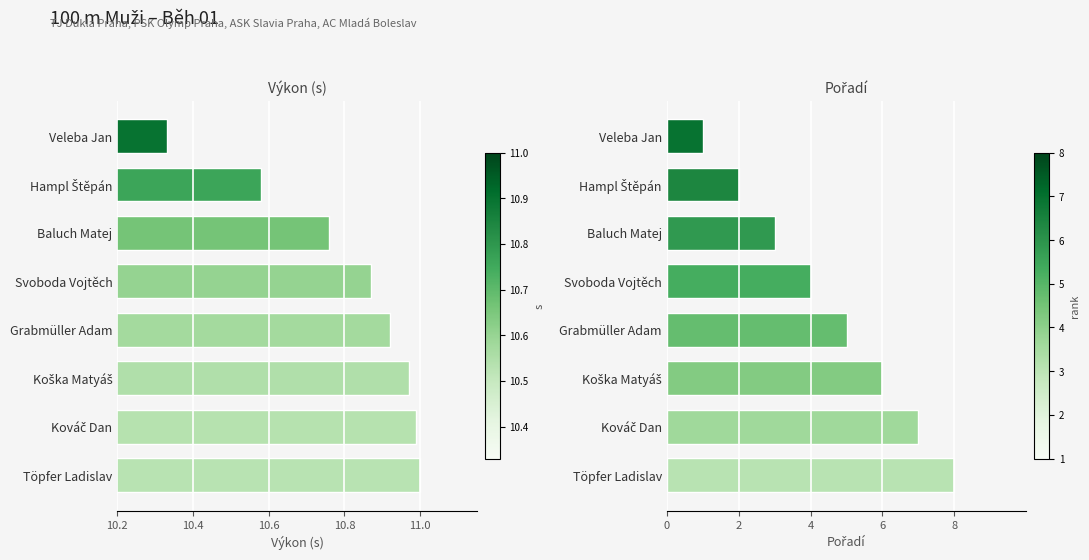

Reading left to right, transcribe all the data shown in this chart.

Výkon (s): 10.3	10.6	10.8	10.9	10.9	11.0	11.0	11.0
Pořadí: 1.0	2.0	3.0	4.0	5.0	6.0	7.0	8.0